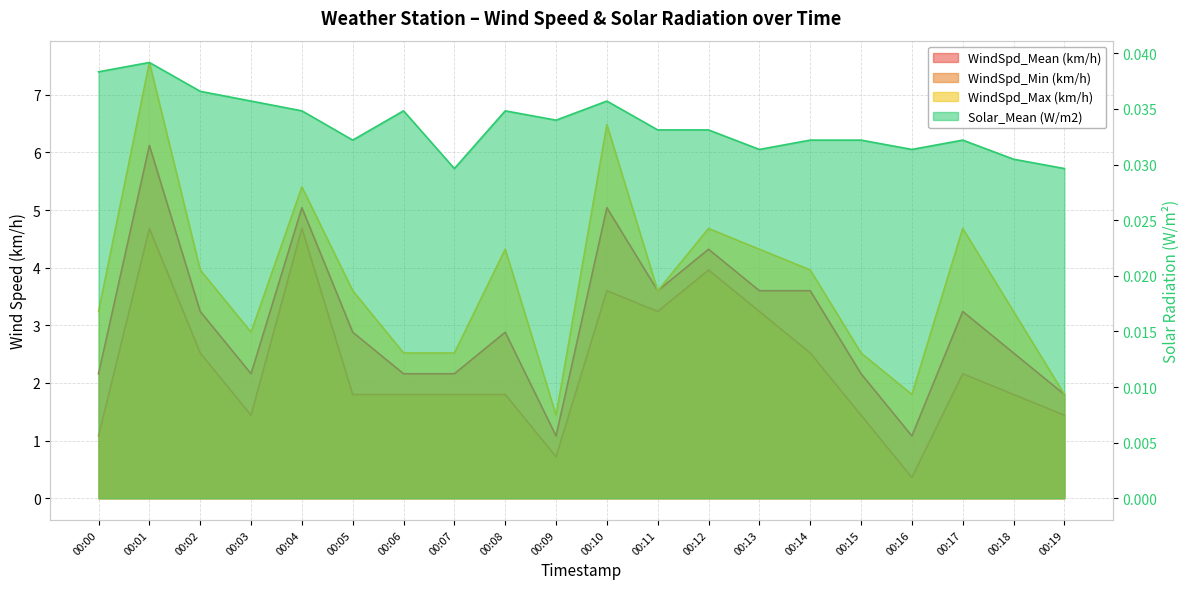

The WindSpd_Mean (km/h) series shows 1.6 at 00:13. True or false?

False